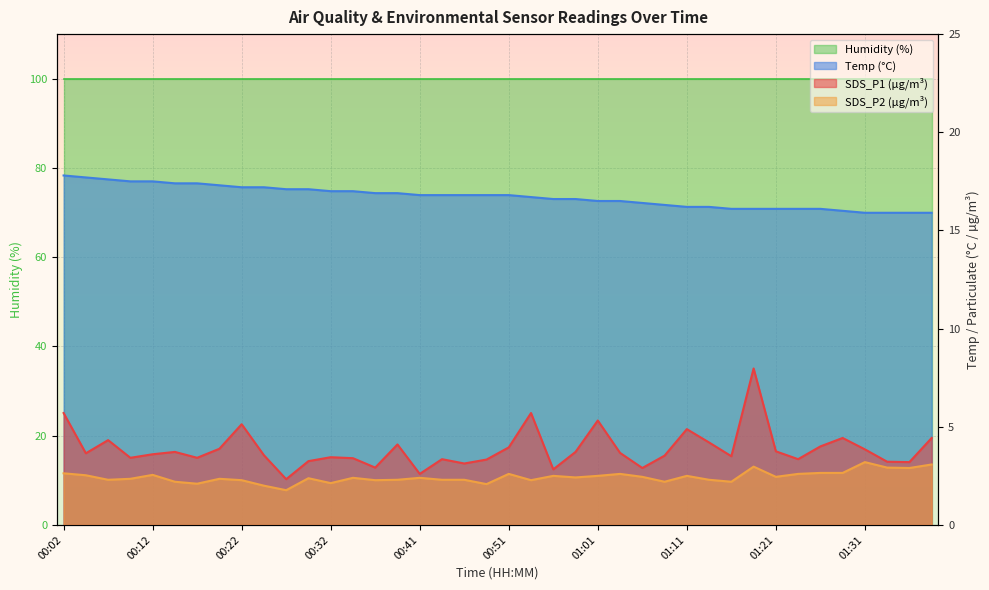

What is the label of the 38th point from the right?

00:06